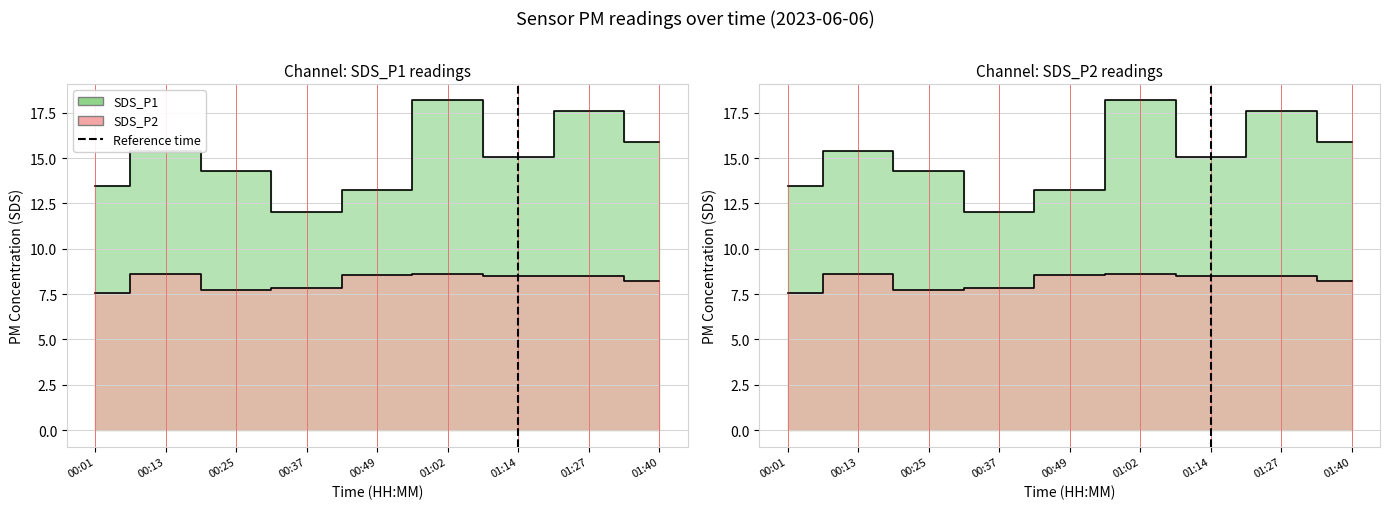

List the labels in order of value, largest first.

01:14, 01:14